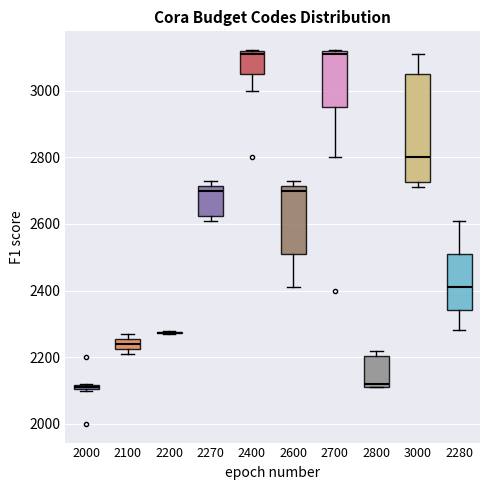

Comparing the boxes themselves (not the whiskers), which one is the tallest?

3000